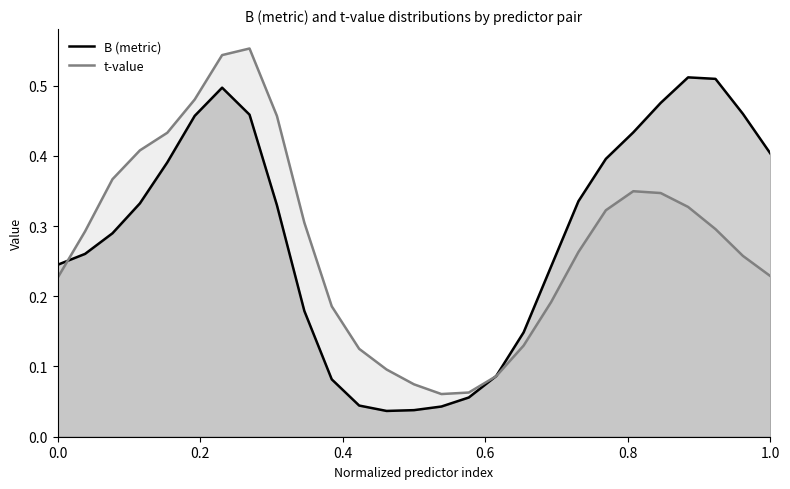

List the series in order of their peak value, lowest first.

B (metric), t-value